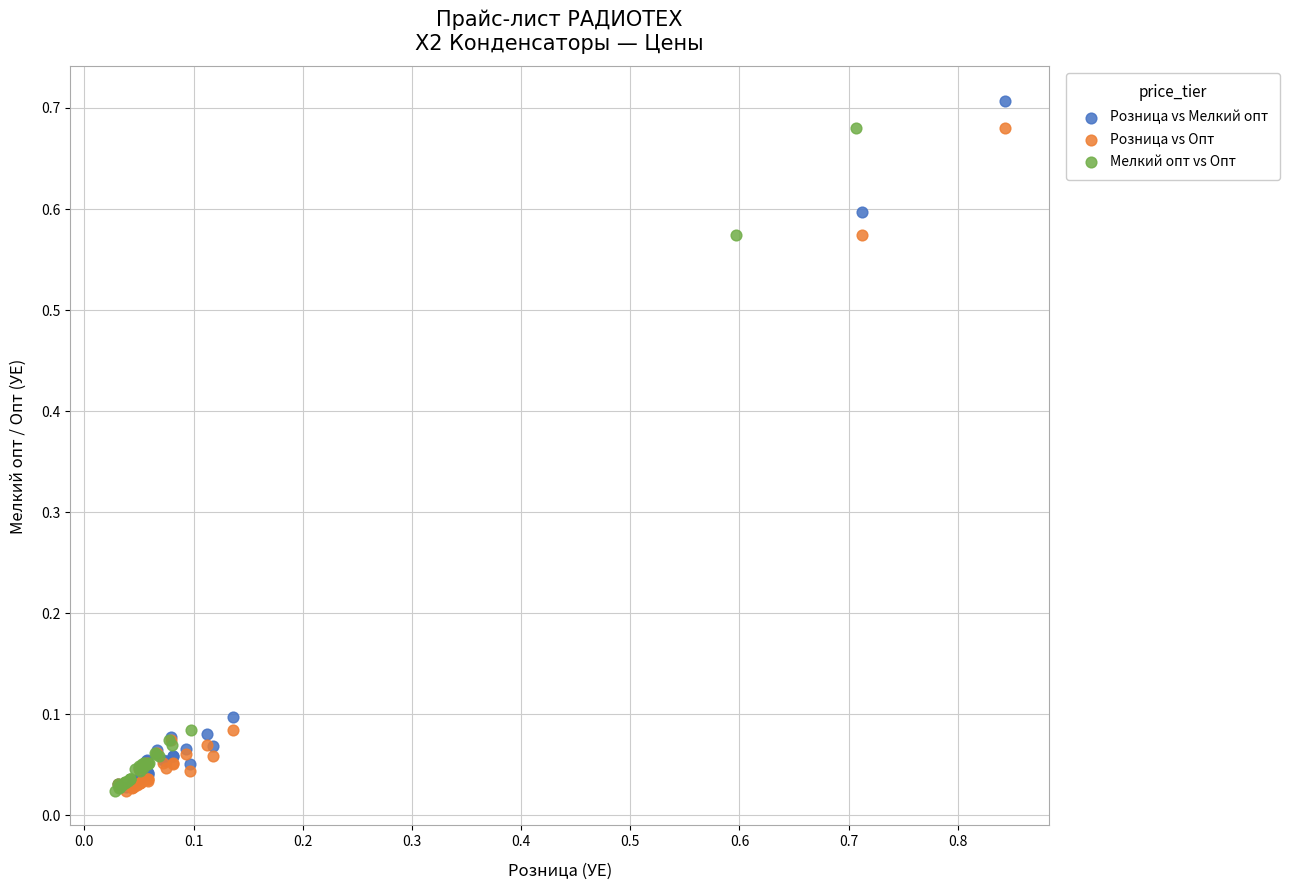

Which series has the largest Y range (max minus min)?

Розница vs Мелкий опт